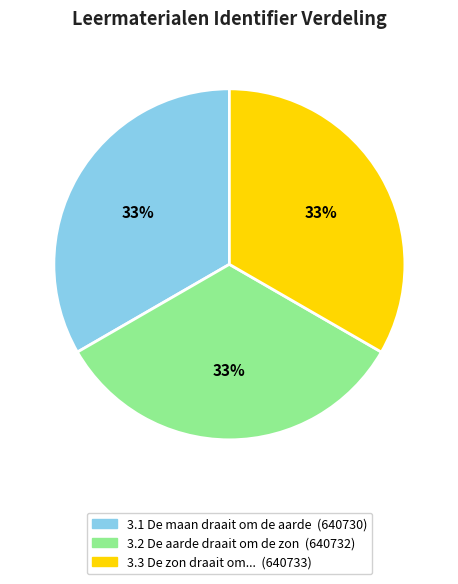

What is the ratio of the value at 3.2 De aarde draait om de zon to the value at 3.1 De maan draait om de aarde?

1.0